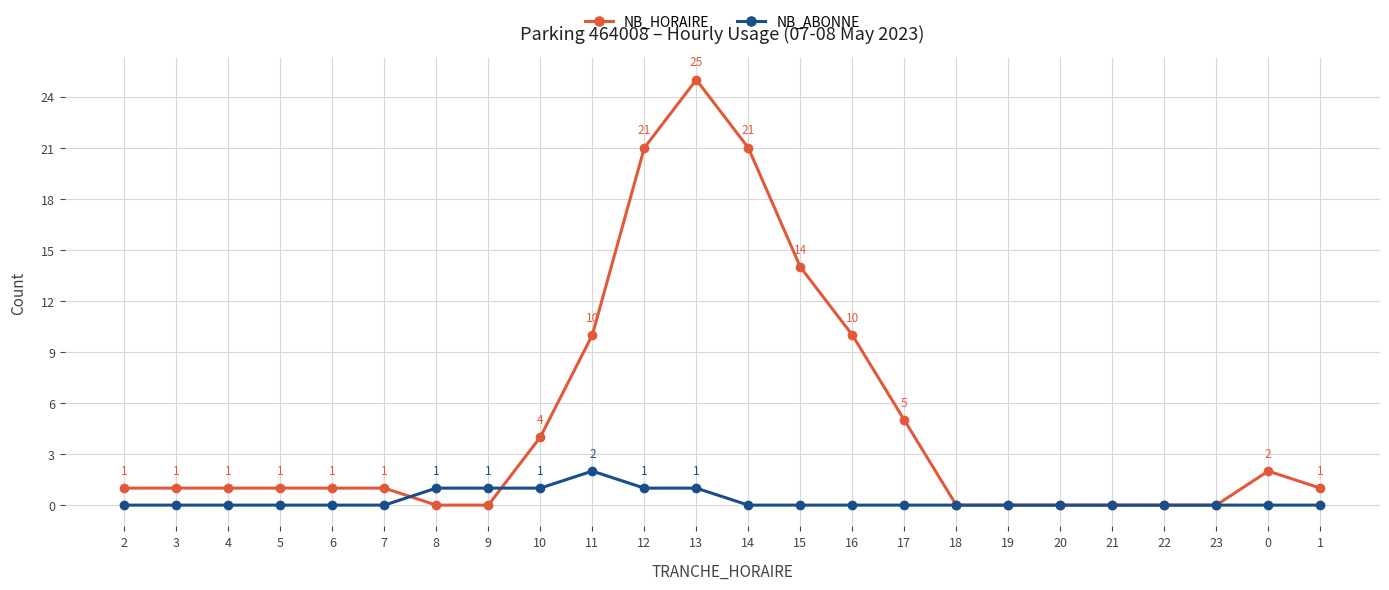

At which category is the sum across all series the highest?

13